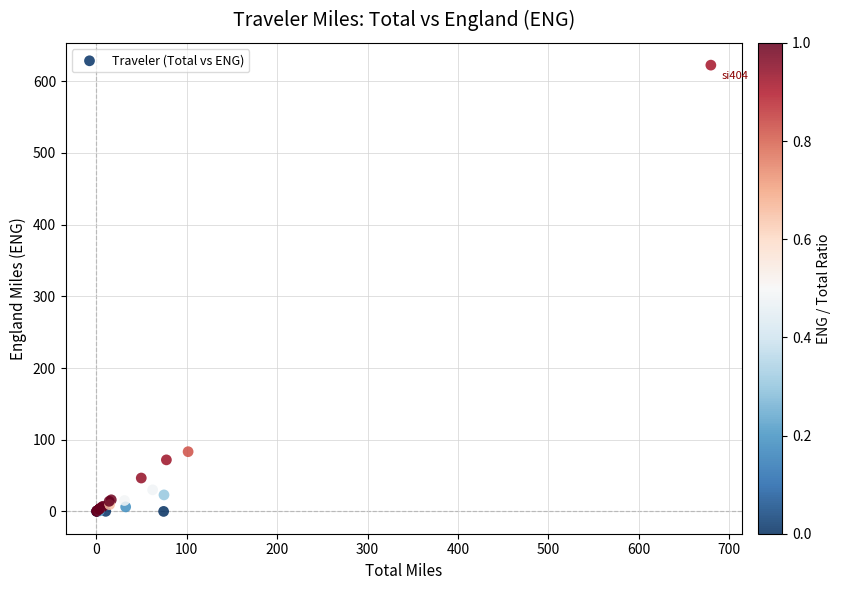

What Y value in the scatter plot is closest to 311?

83.3